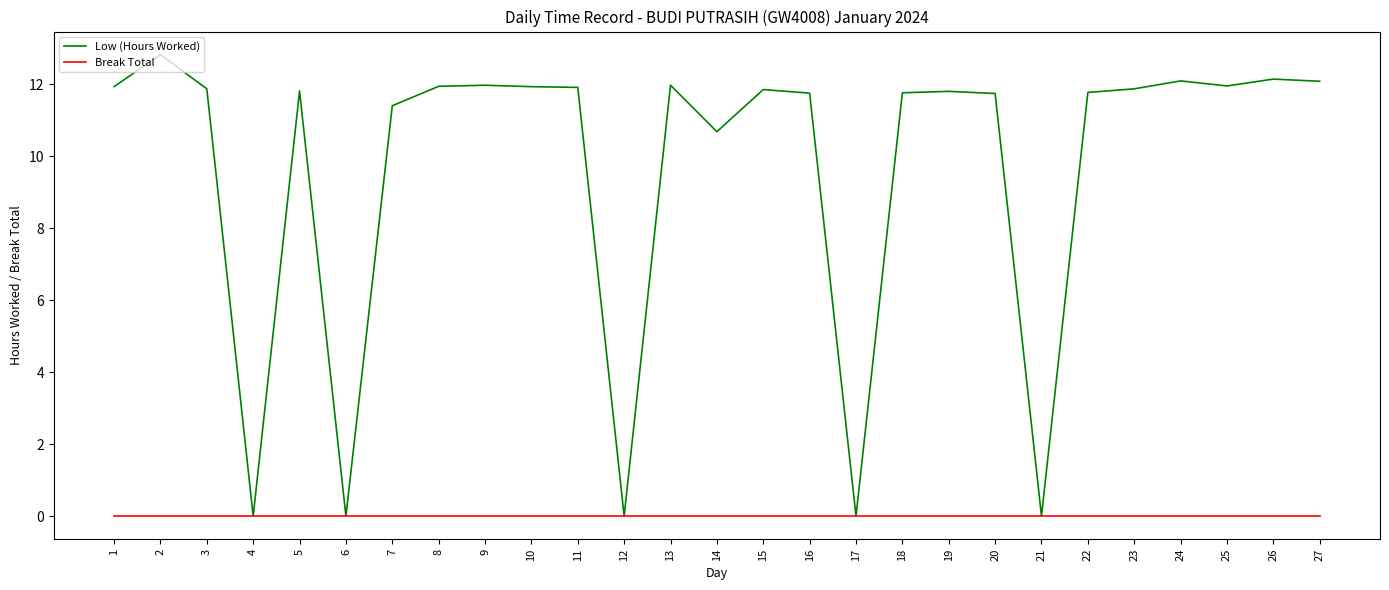

Which series changed the most between 21 and 26?

Low (Hours Worked)